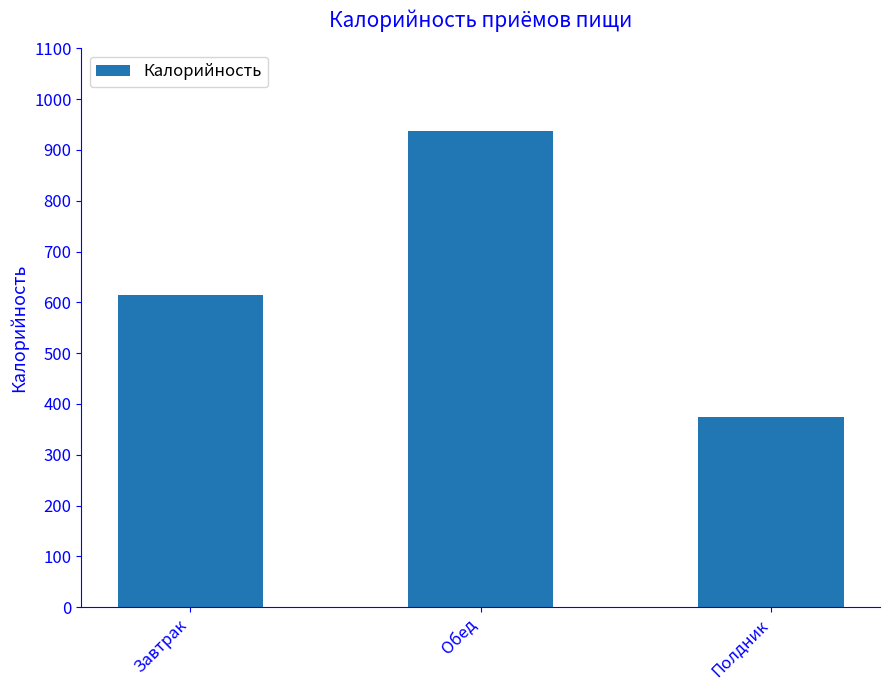

What position from the left is Завтрак?

1